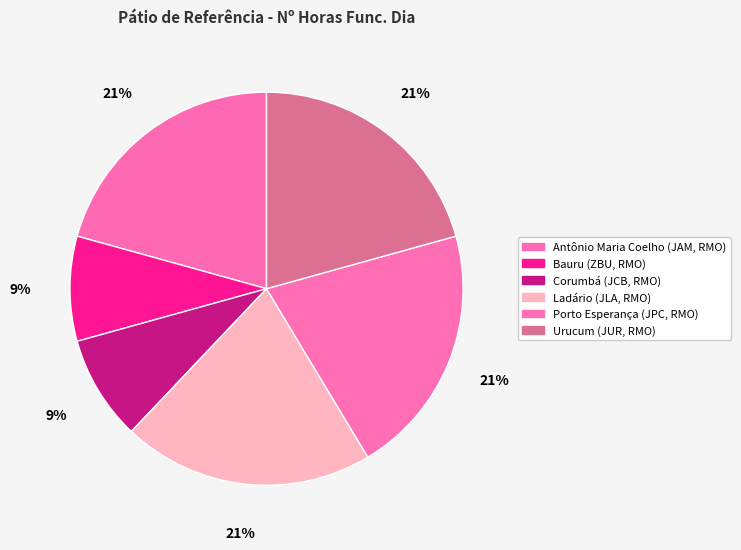

Is it true that Bauru (ZBU, RMO) is 9% of the pie?

True